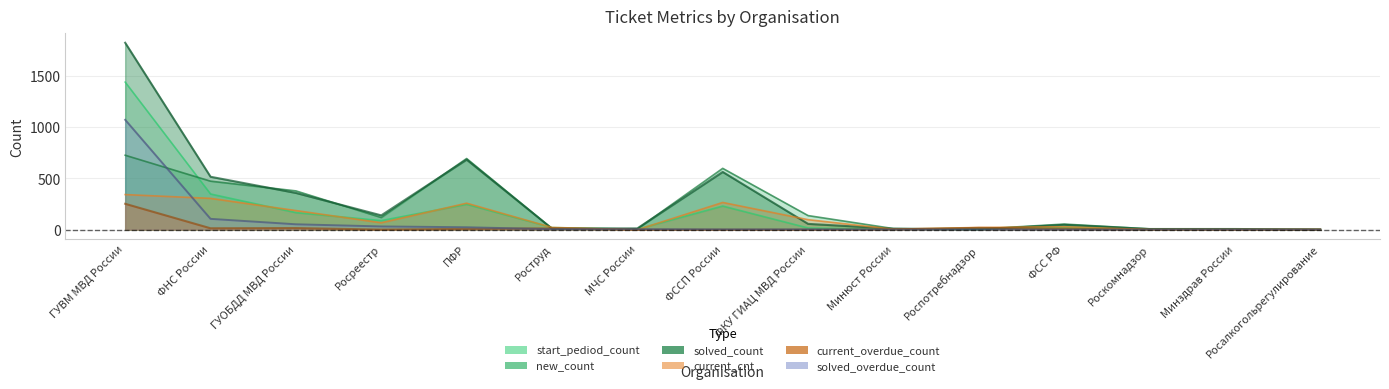

How many interior local peaks does the start_pediod_count series have?

4